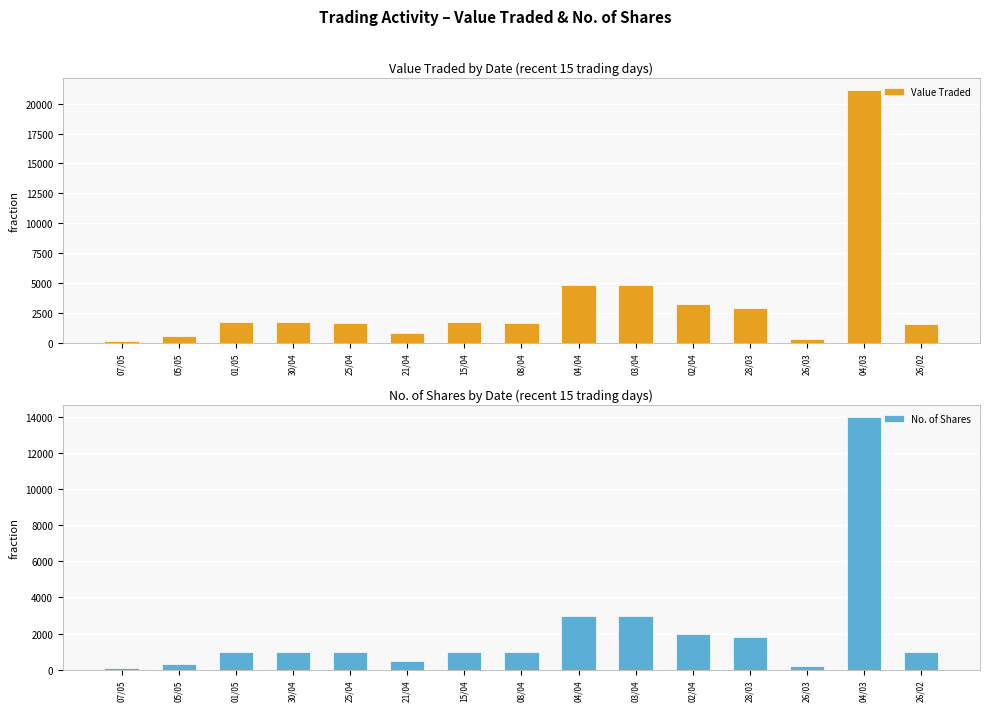

Which series has the largest total across all categories?

Value Traded